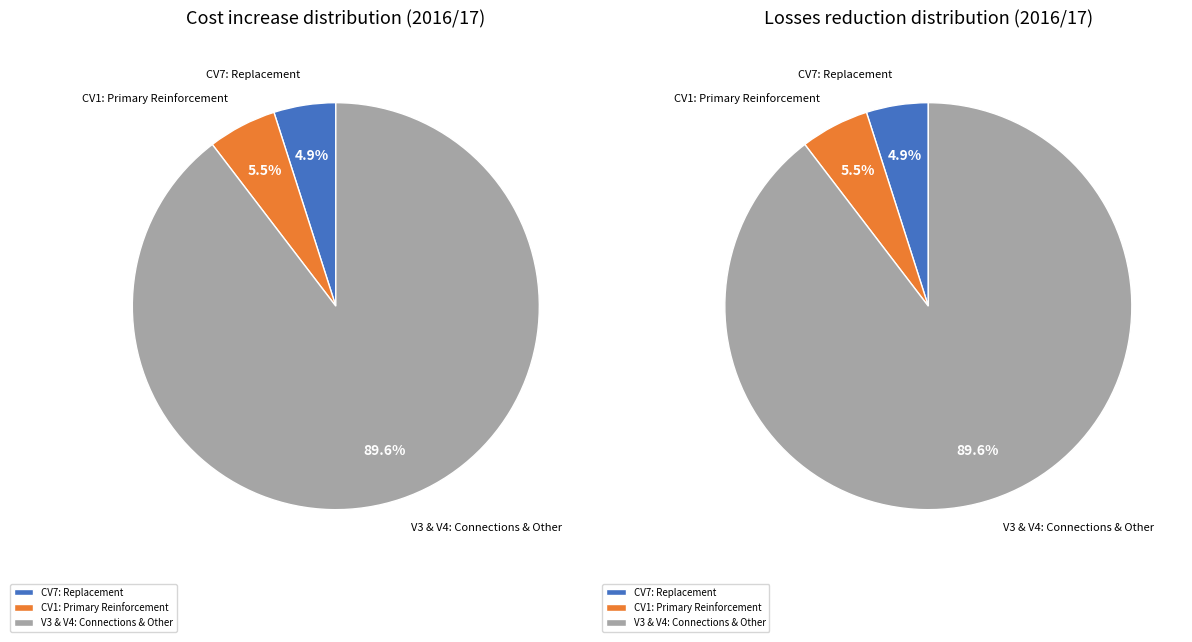

Do values_cost and 2 together represent more than half of the pie?

Yes